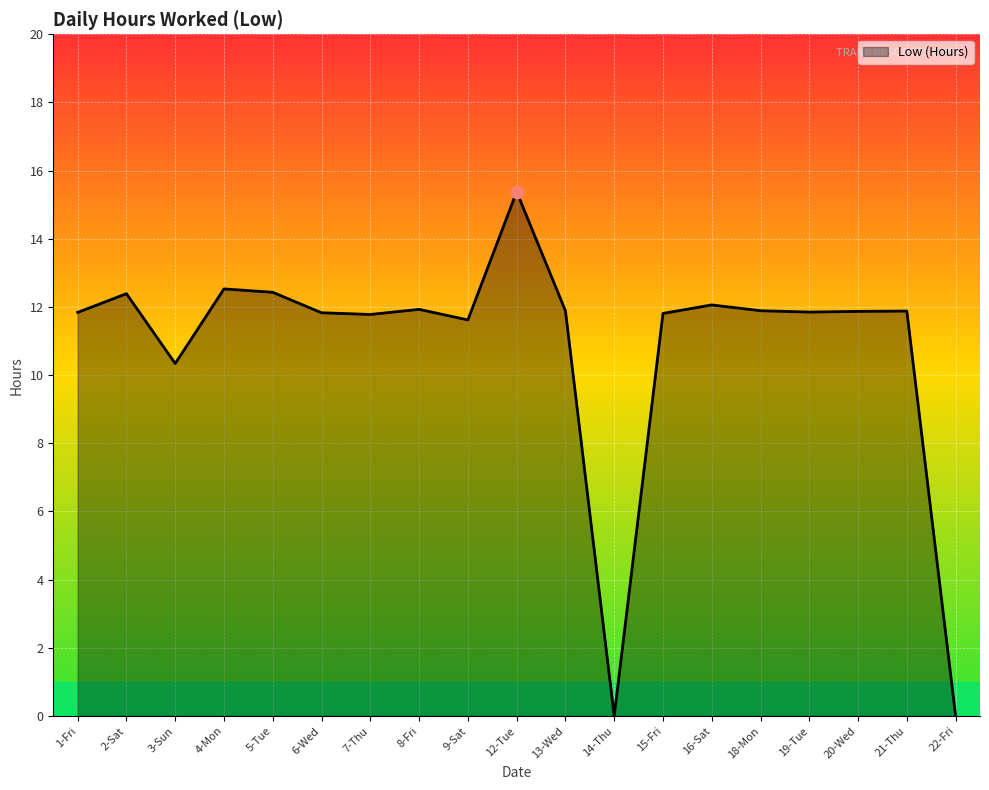

Which has a higher value, 3-Sun or 22-Fri?

3-Sun